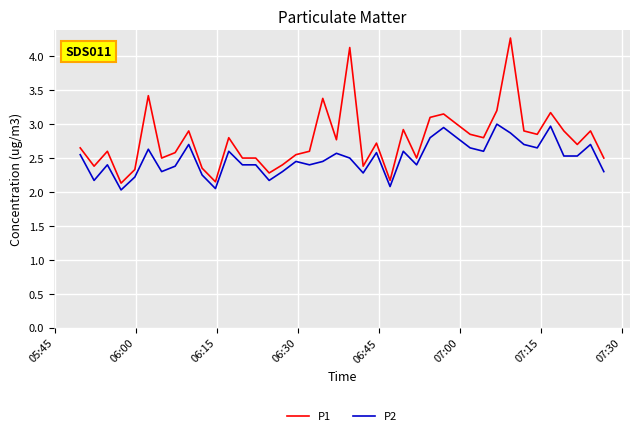

List the series in order of their peak value, highest first.

P1, P2